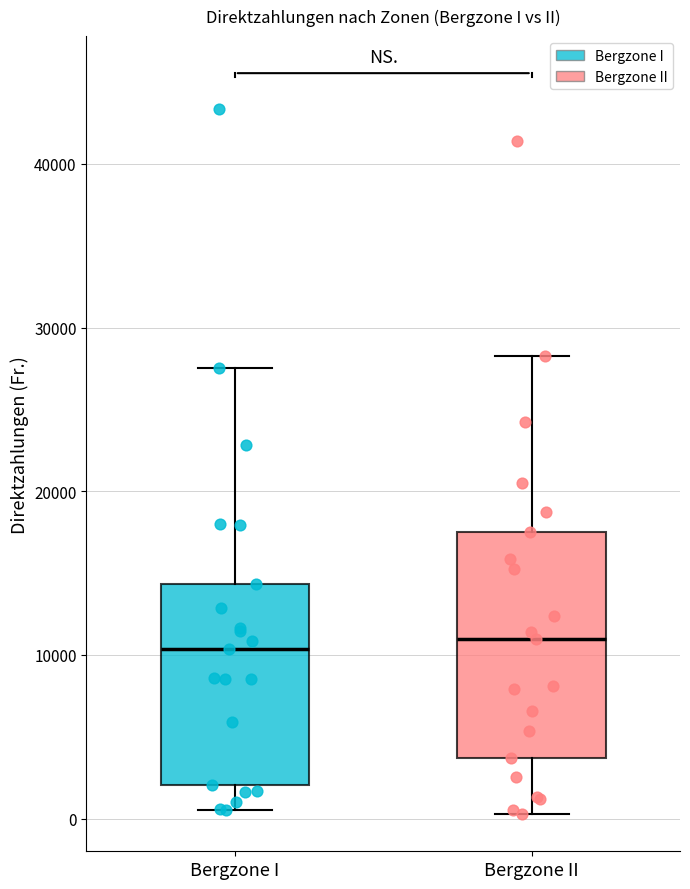

Which box is the tallest, from its lower edge to its upper edge?

Bergzone II